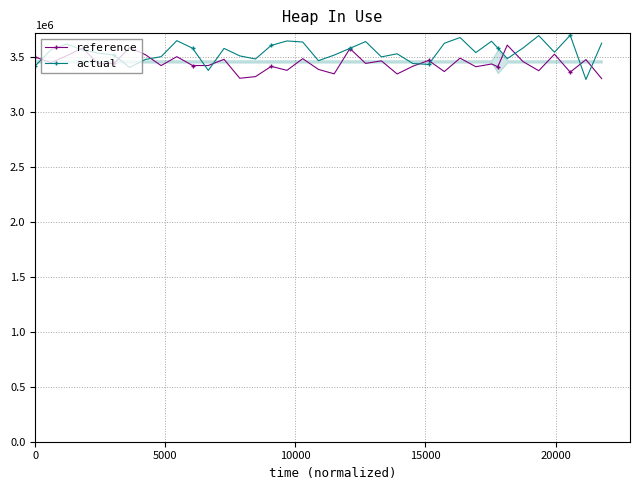

Which series has the largest range (max minus min)?

actual